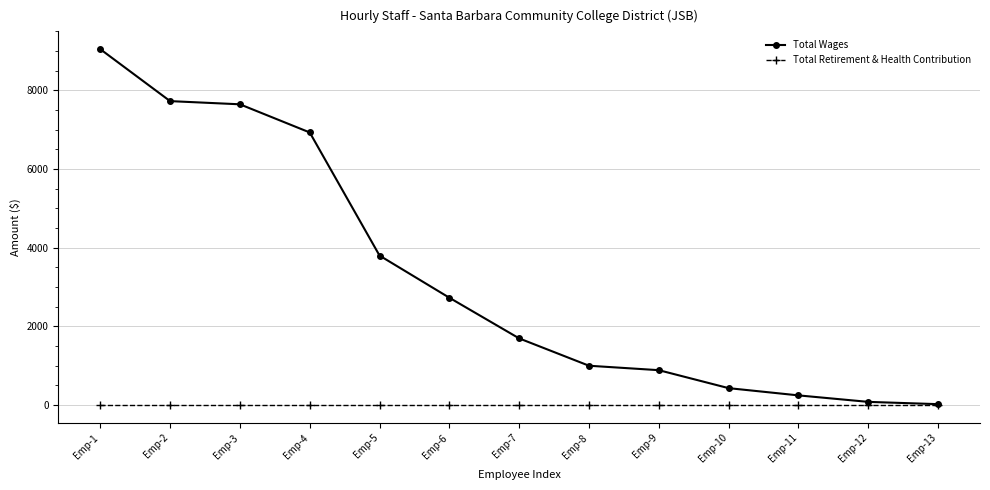

Which series has the largest range (max minus min)?

Total Wages